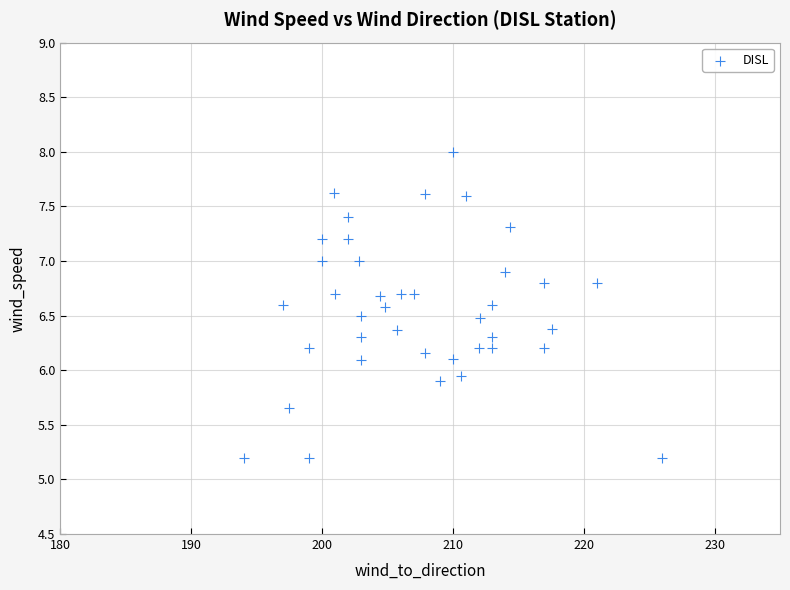

What is the range of X values (max minus min)?

32.0